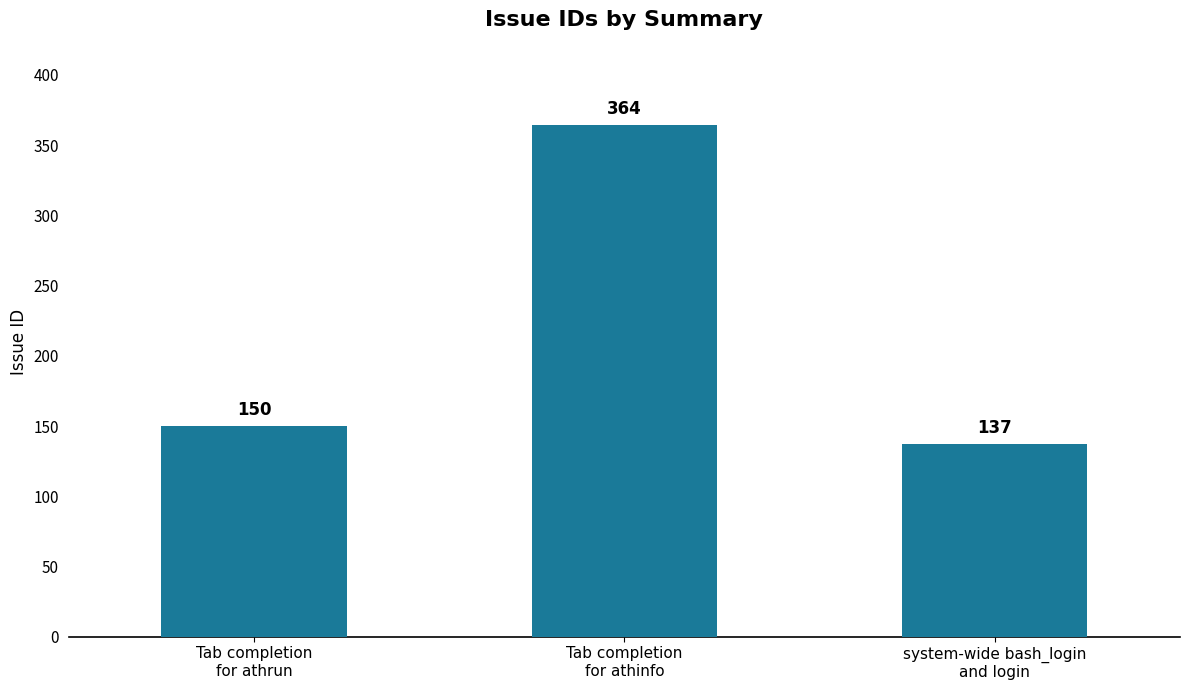

What is the maximum value shown in the chart?

364